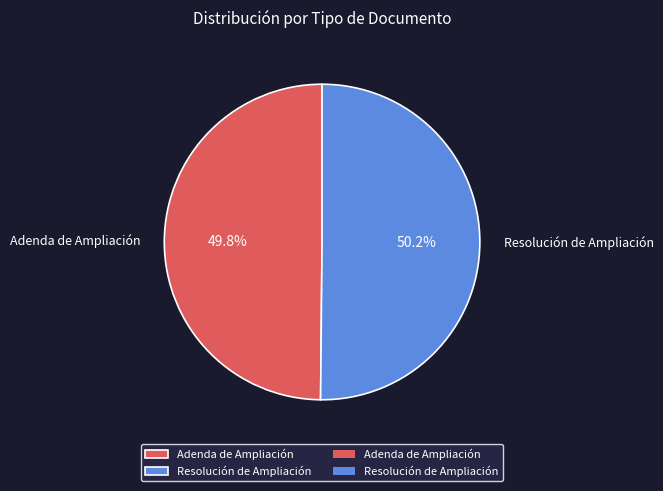

Do Resolución de Ampliación and Adenda de Ampliación together represent more than half of the pie?

Yes